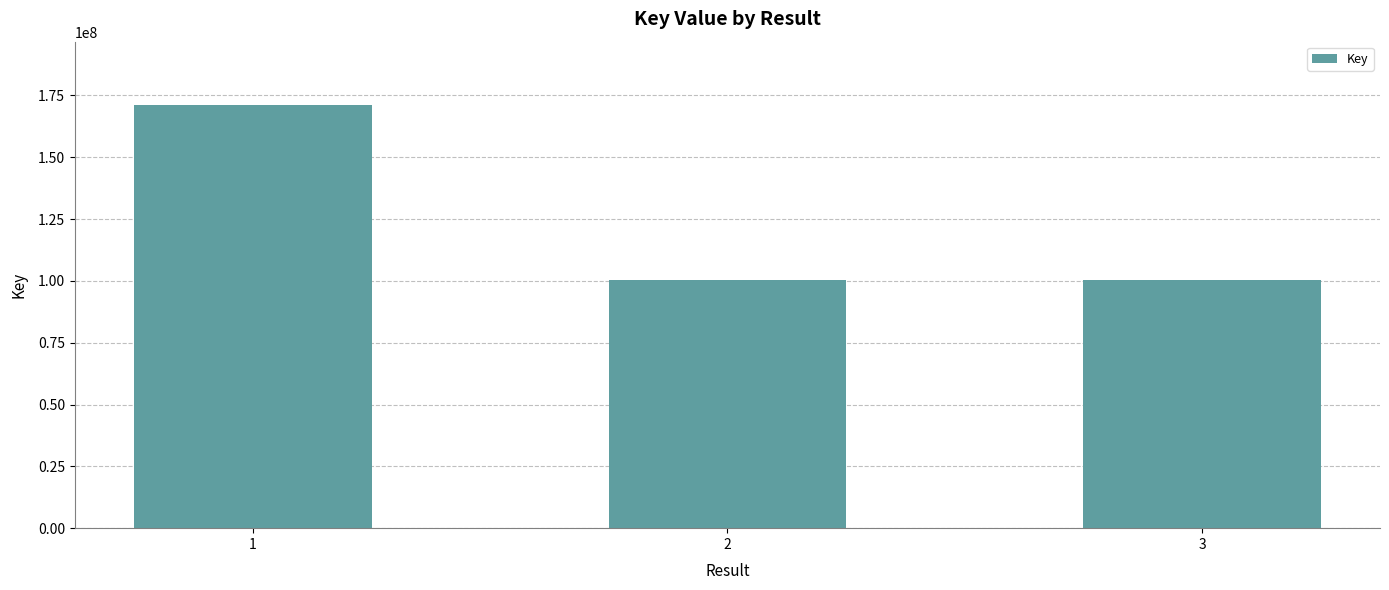

The chart shows a value of 100403356 at 2. True or false?

True